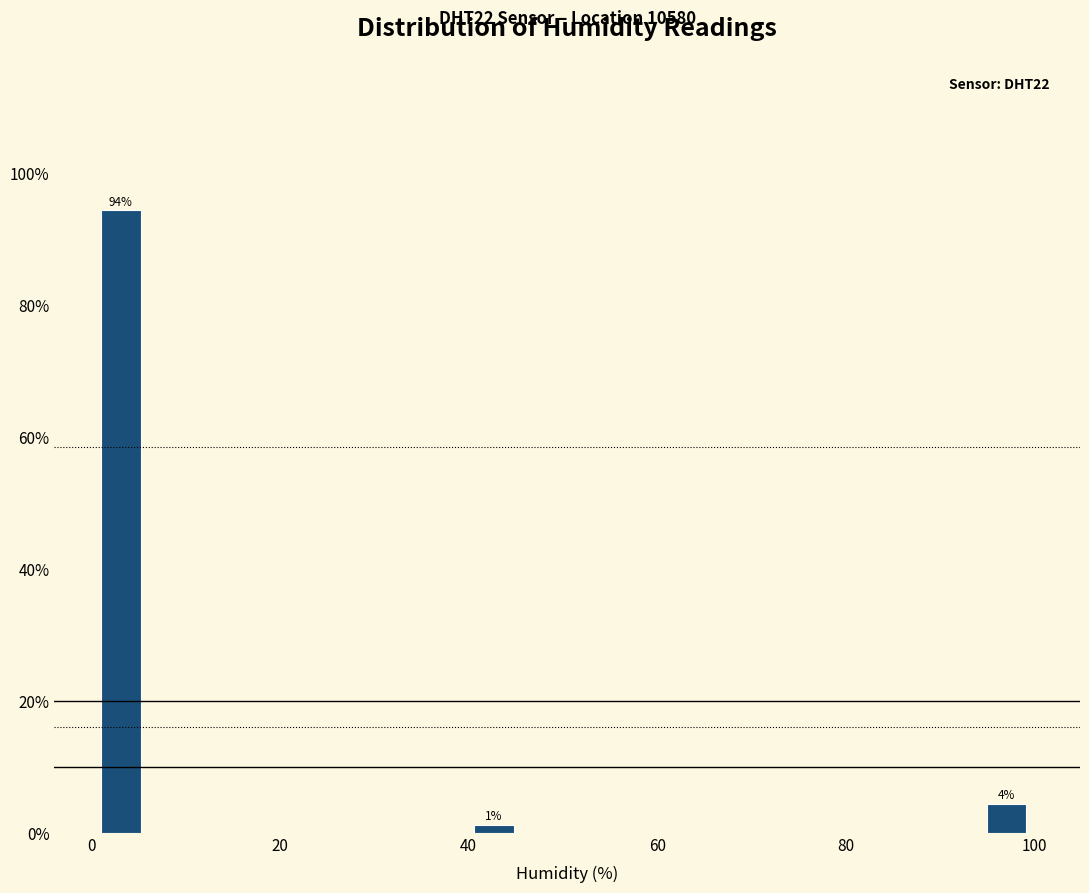

Around what value on the x-axis is the tallest bar? Give the approximate position of its centre, as read against the axis.

4